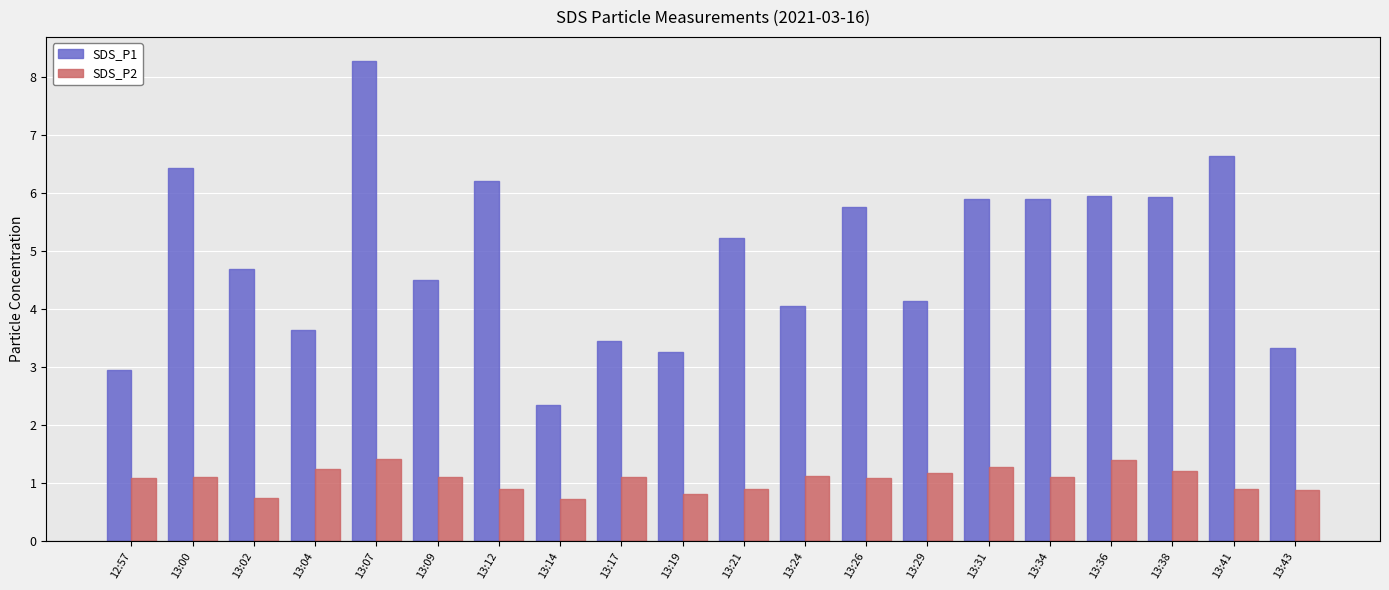

What is the difference between the highest and lowest values at 13:38?

4.7